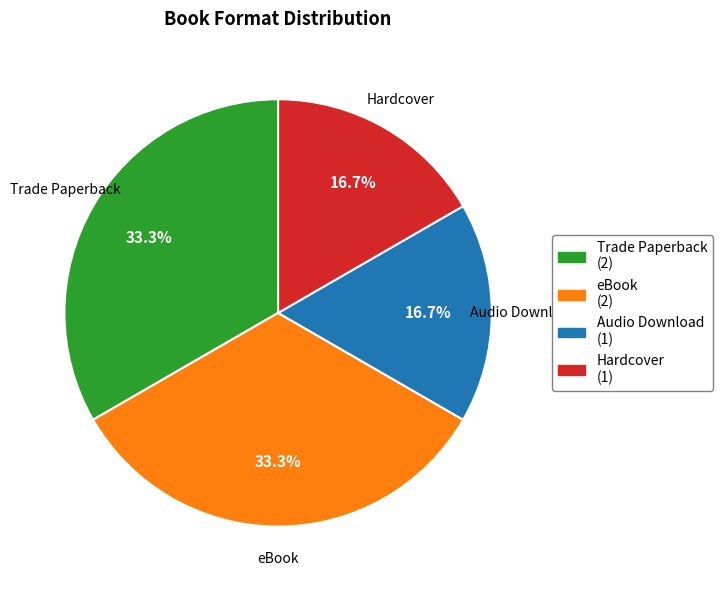

To the nearest percent, what is the combined percentage of Hardcover and Audio Download?

33%